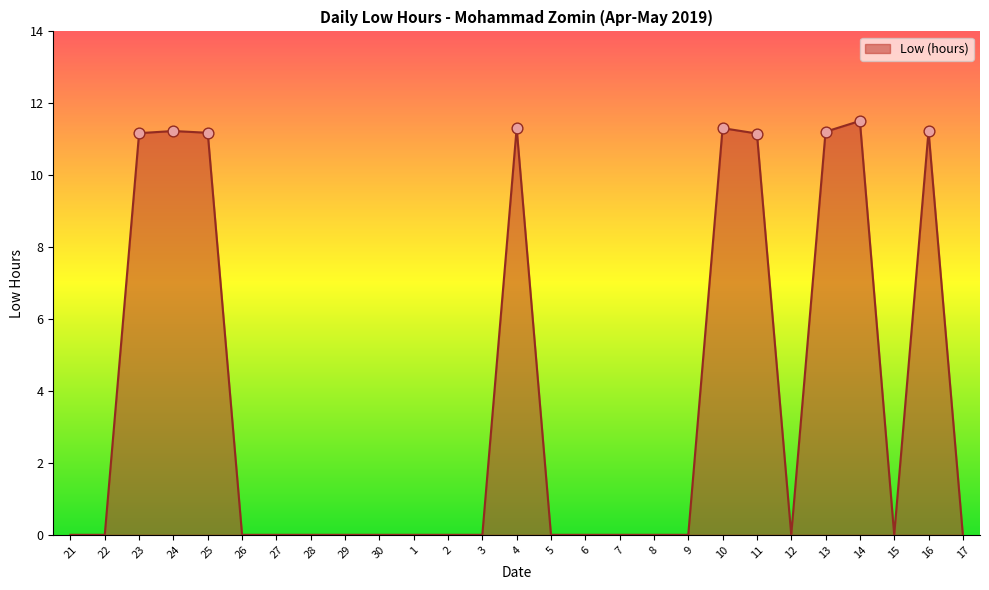

Which has a higher value, 23 or 22?

23